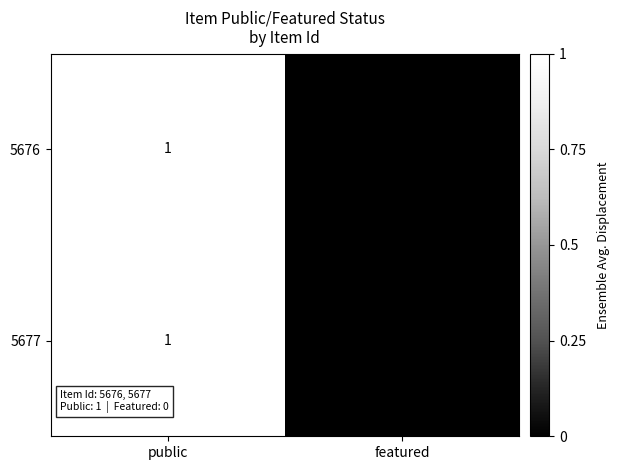

At which label is 5676 closest to 0?

featured